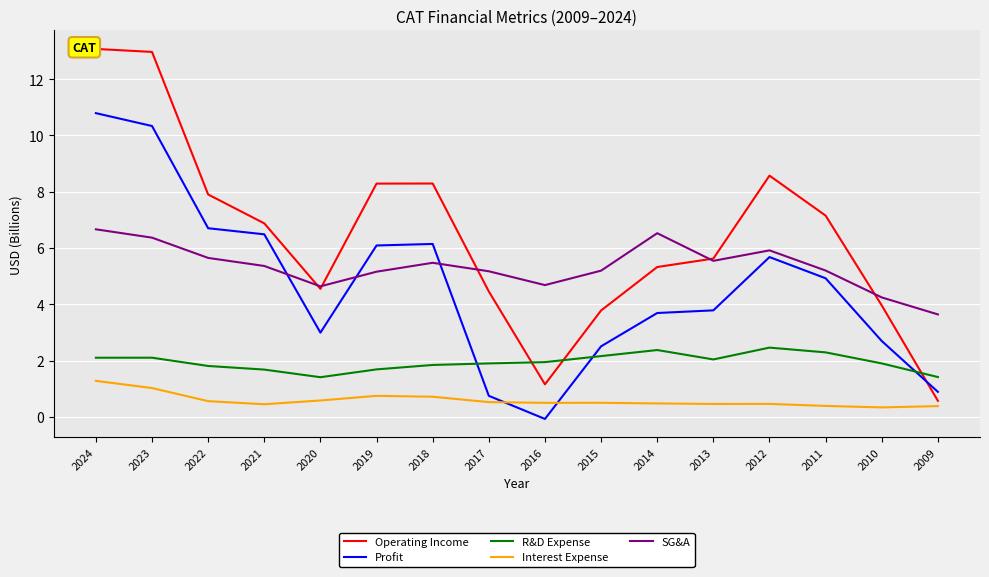

What is the difference between the Interest Expense values at 2024 and 2015?

0.8